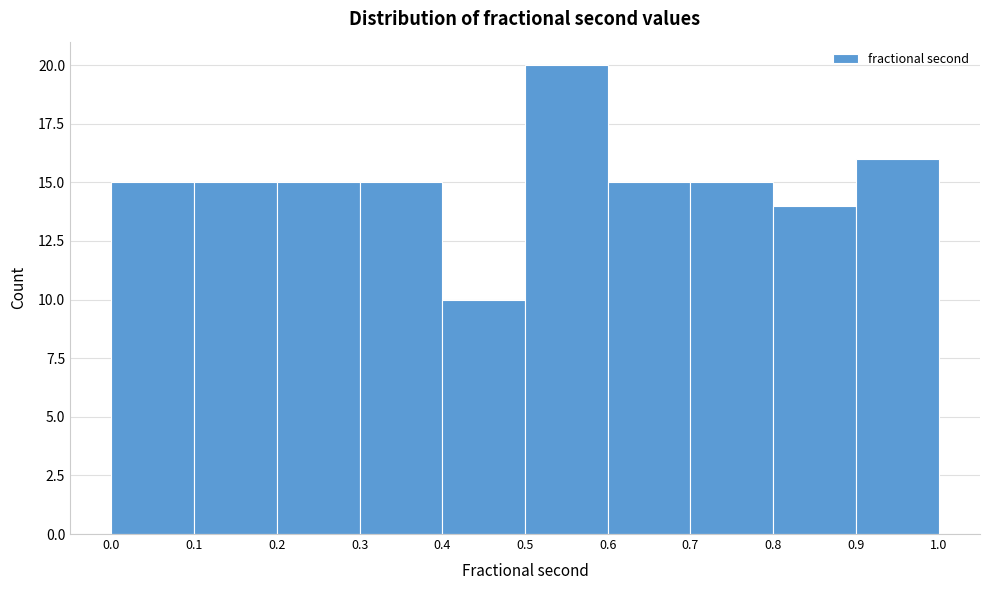

How tall is the bar that spans 0.8 to 0.9 on the x-axis? The values are not printed on the chart, so give them approximately, as read against the axis.

14